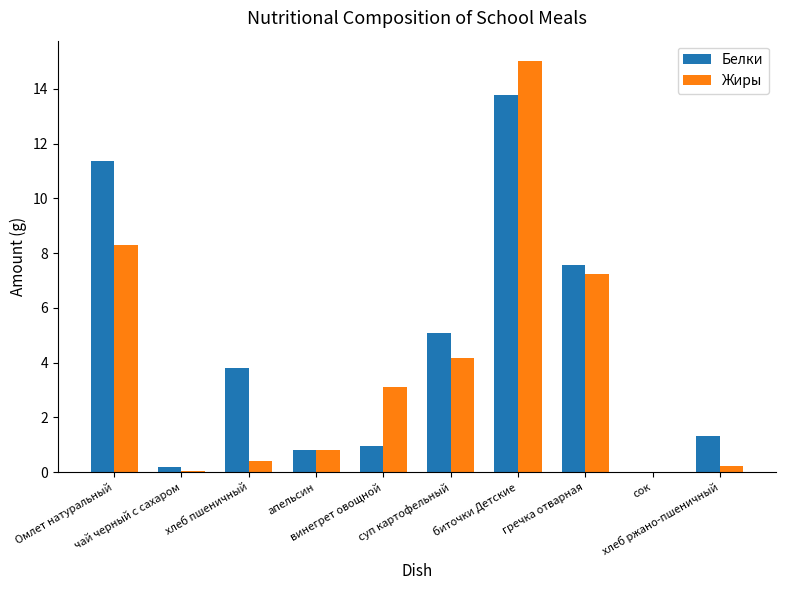

What is the maximum value shown in the chart?

15.0